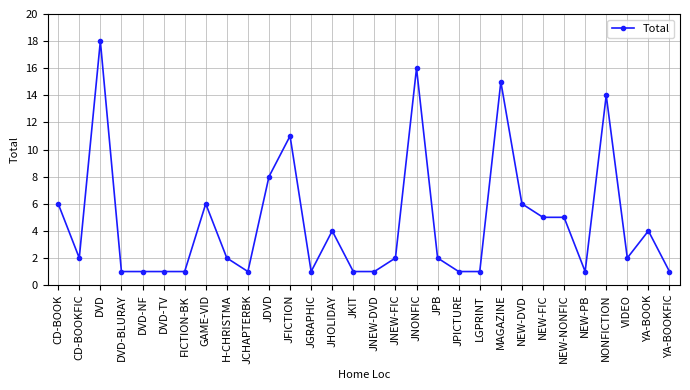

True or false: the data shows 1 at VIDEO.

False